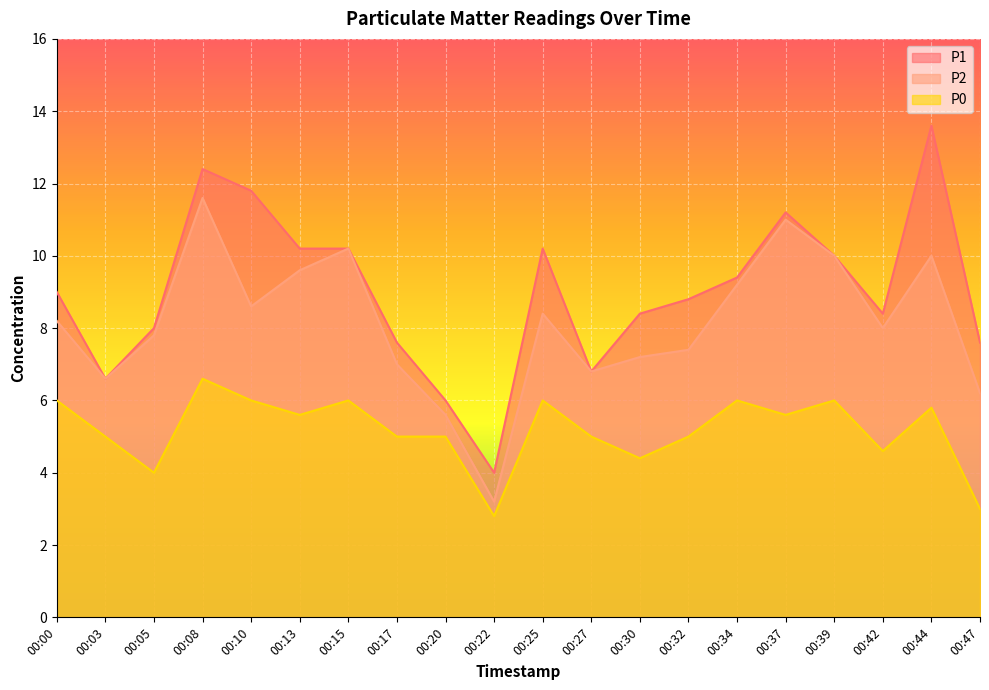

Which category has the highest value in the P0 series?

00:08